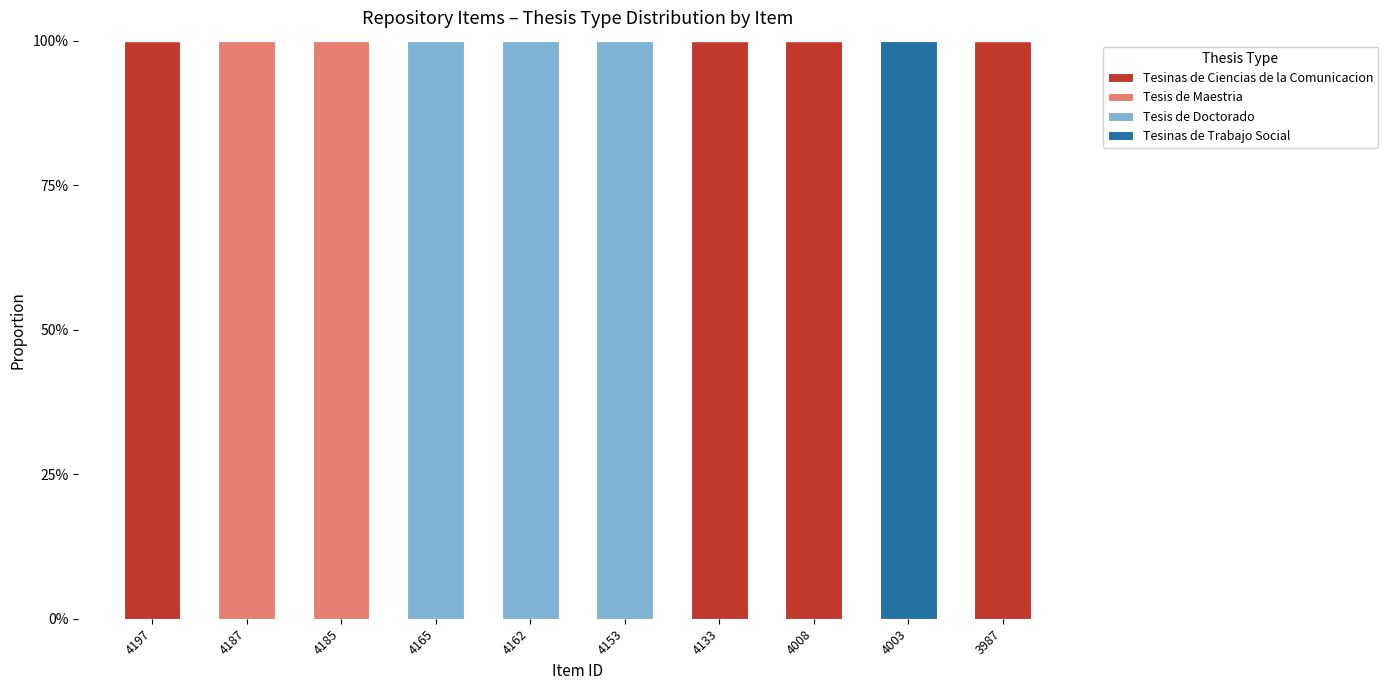

True or false: Tesinas de Ciencias de la Comunicacion has a value of 100 at 4197.

True